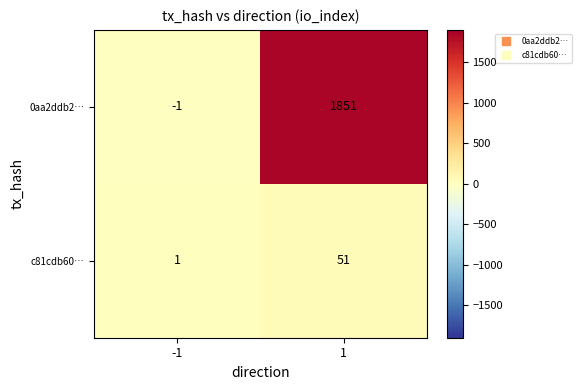

At which category is the sum across all series the highest?

1